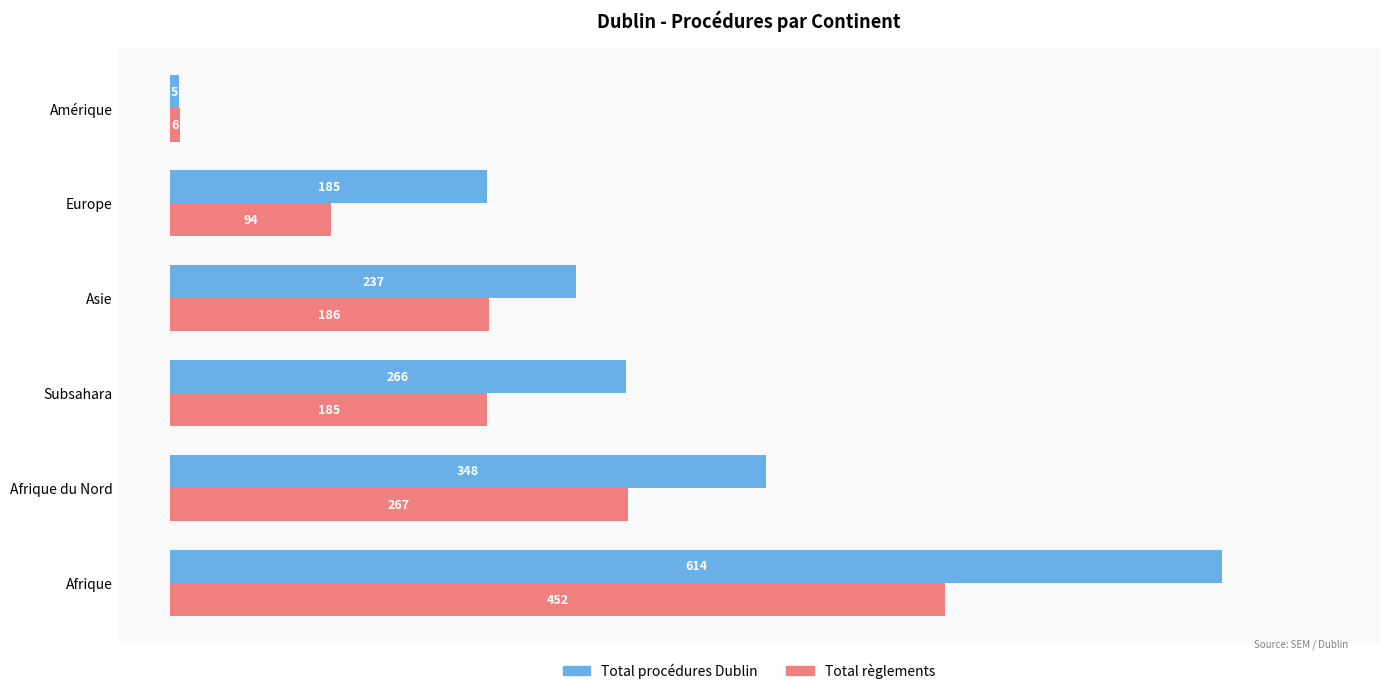

Which series changed the most between Afrique du Nord and Amérique?

Total procédures Dublin